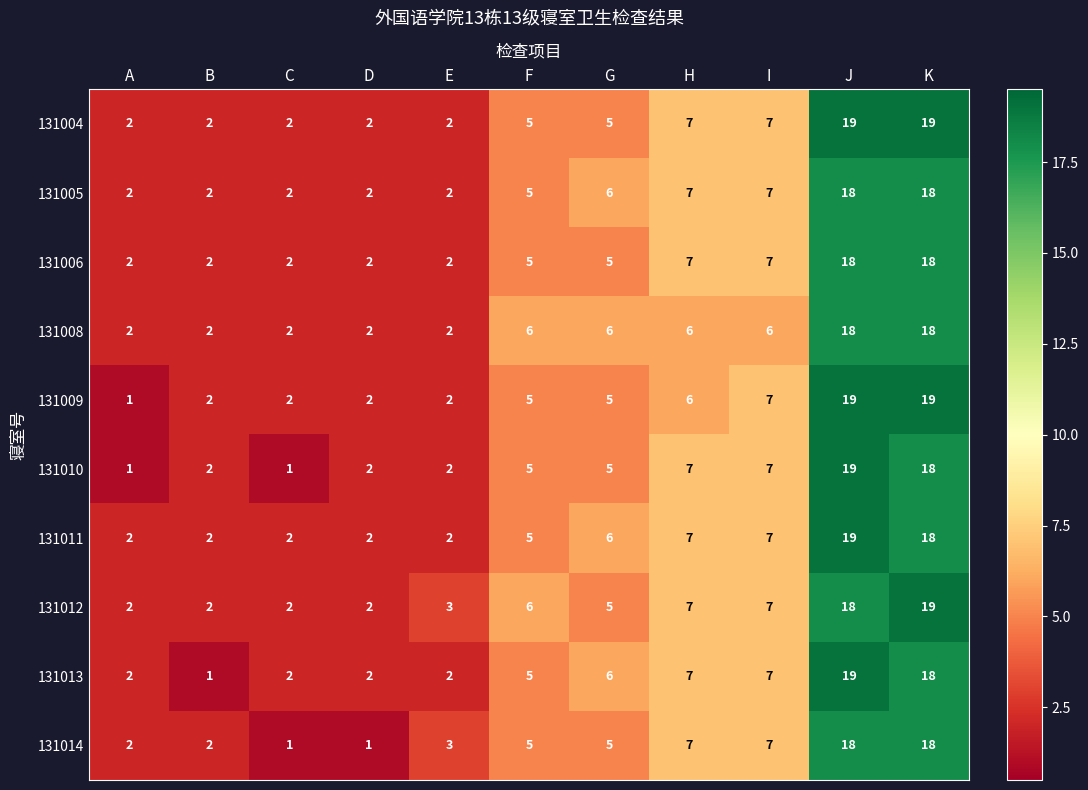

What is the difference between the highest and lowest values at D?

1